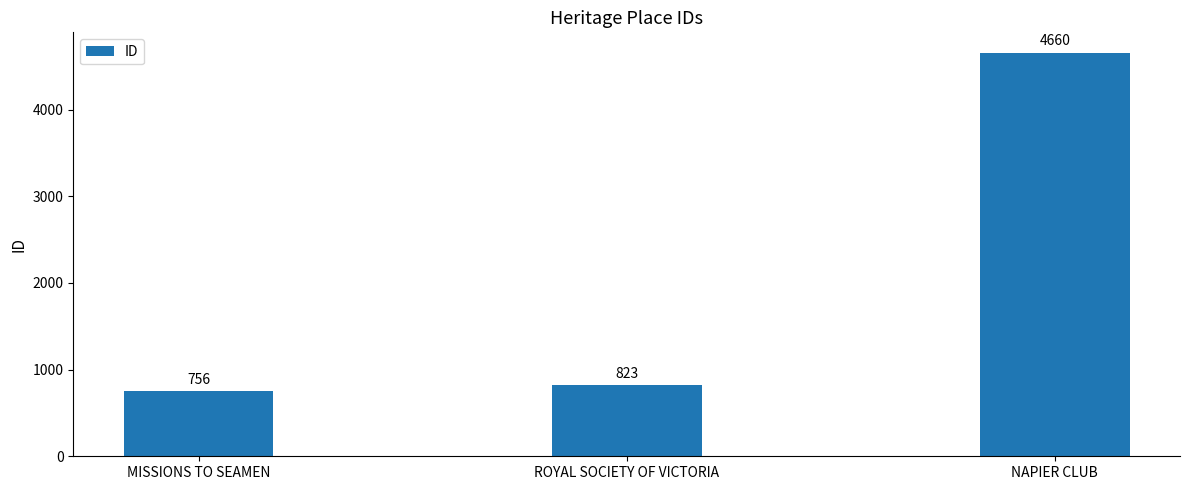

How many distinct data groups are displayed?

1